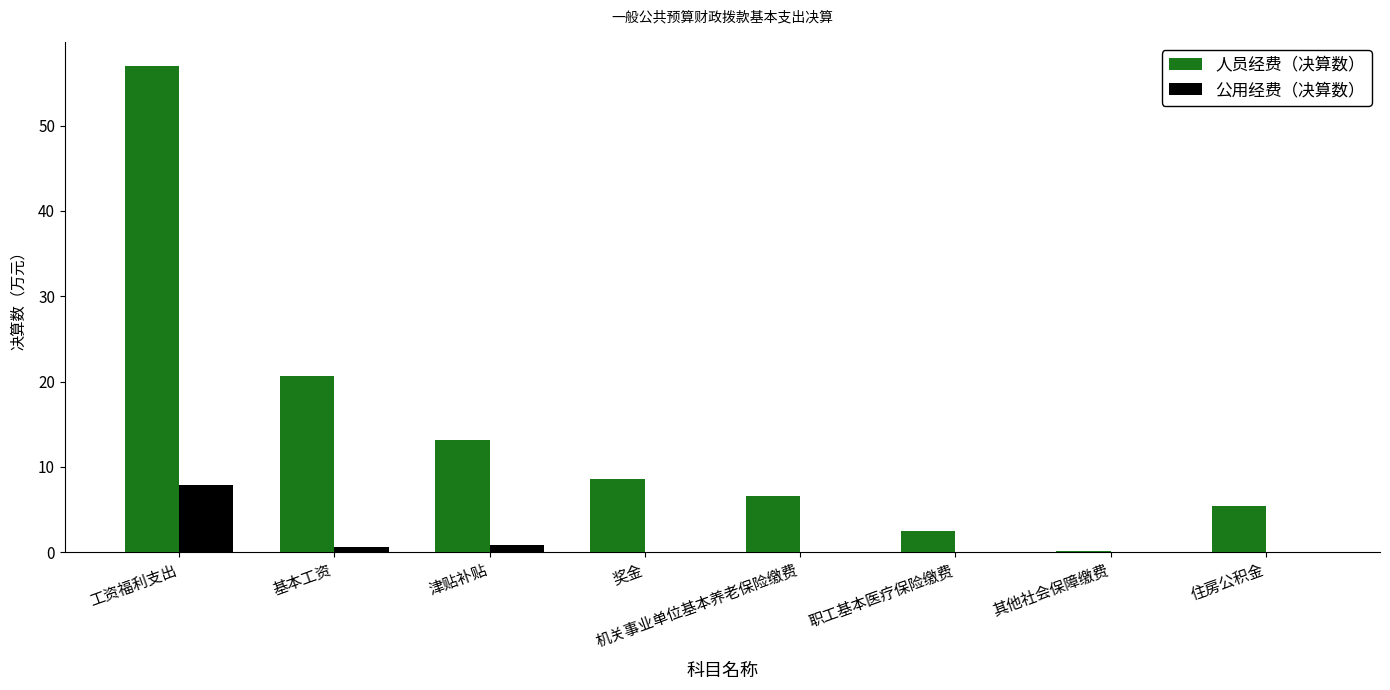

At which category is the sum across all series the highest?

工资福利支出